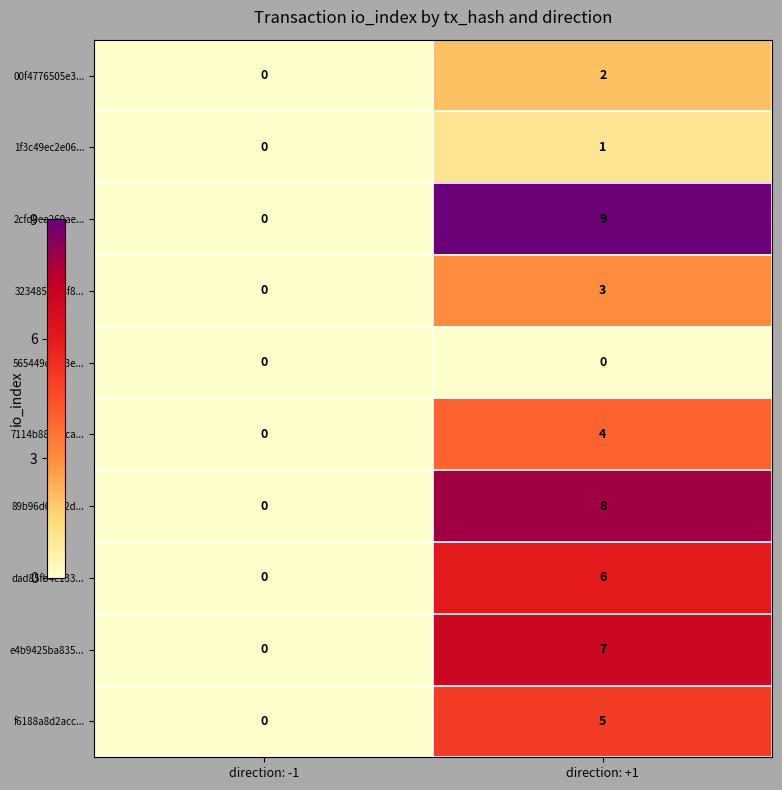

Which label corresponds to the largest value in the chart?

direction: +1